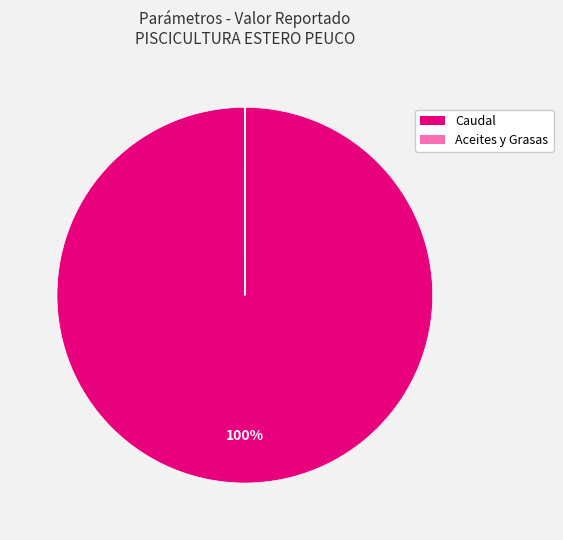

How many slices are in this pie chart?

8